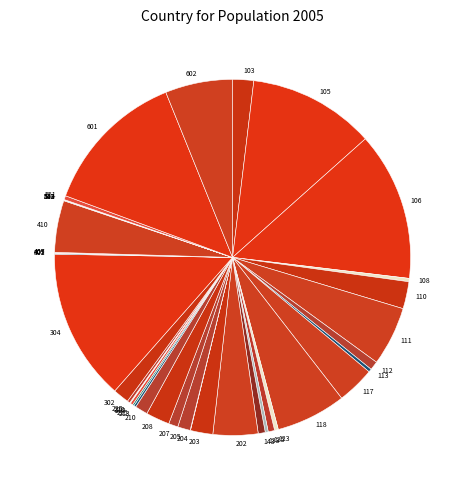

Is there a majority slice in this chart?

No